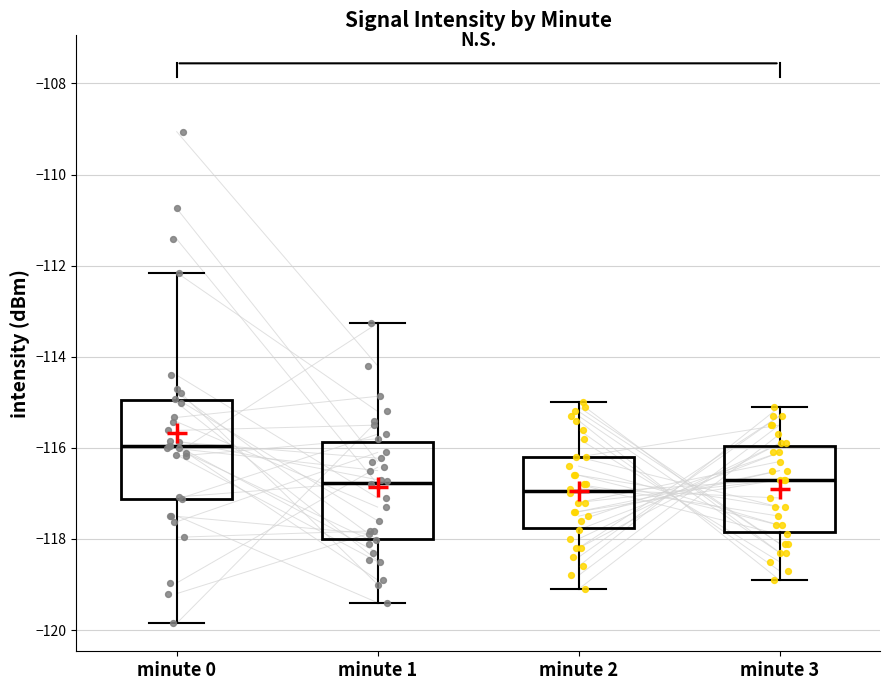

Where is the lower edge of the box for minute 3 on the y-axis? The values are not printed on the chart, so give them approximately, as read against the axis.

-117.8